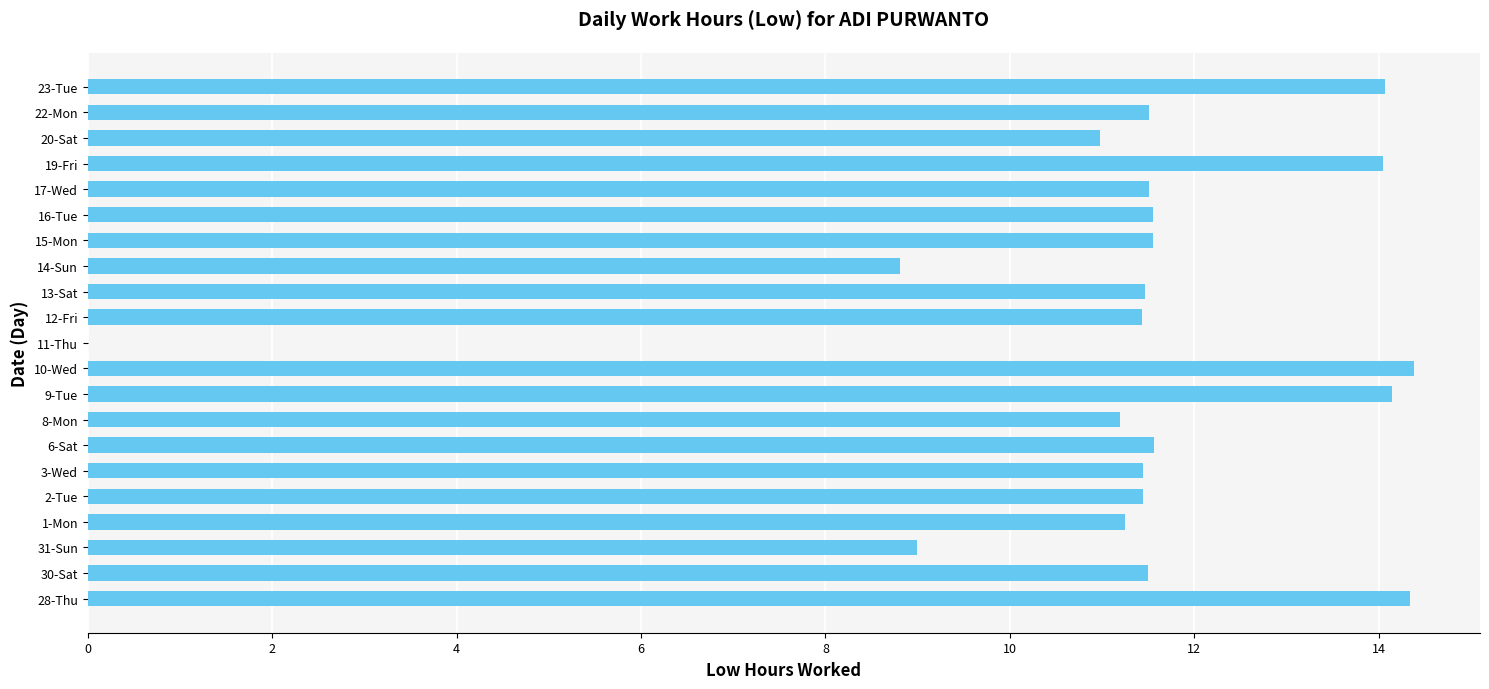

What is the change in value from 30-Sat to 11-Thu?

-11.5